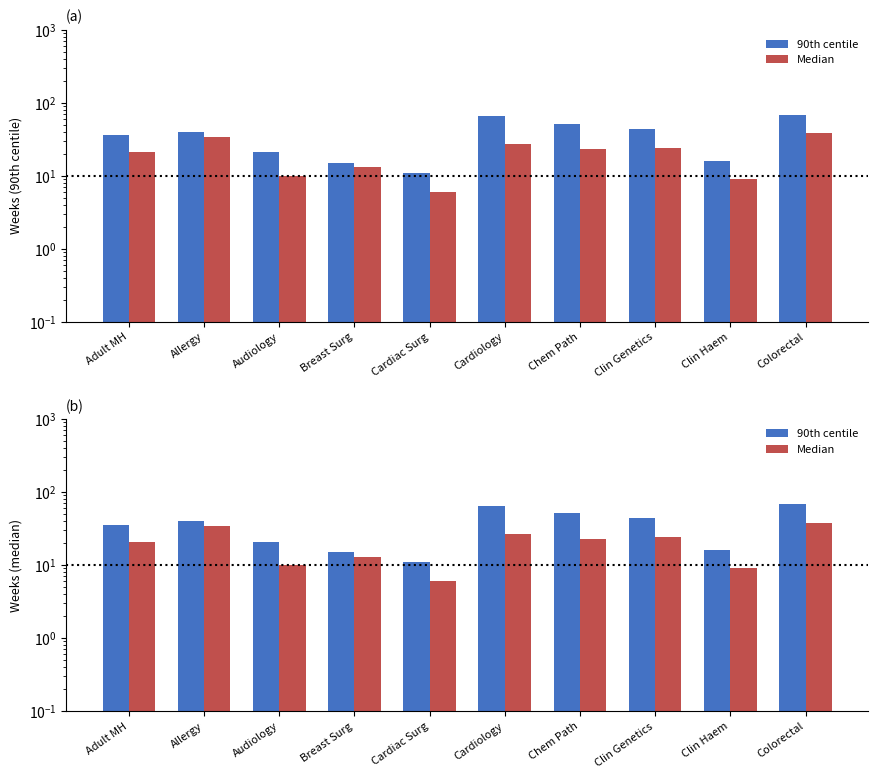

What is the average value of the 90th centile series?

37